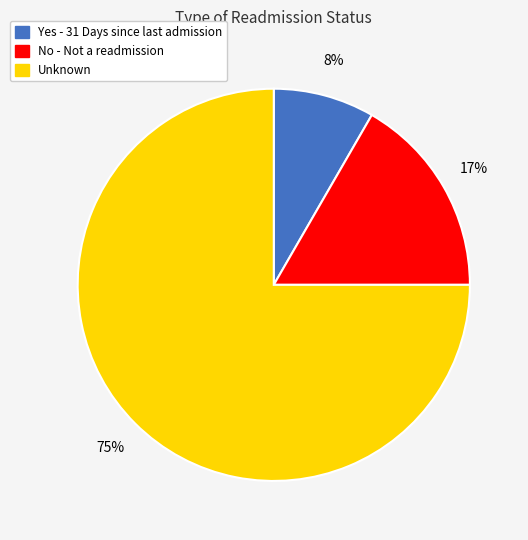

Which has a higher value, No - Not a readmission or Unknown?

Unknown